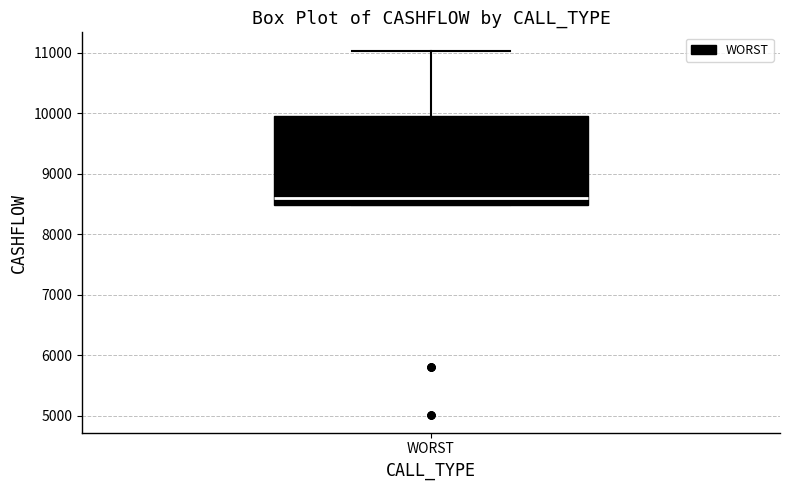

Where does the median line of the box for WORST sit on the y-axis? The values are not printed on the chart, so give them approximately, as read against the axis.

8600